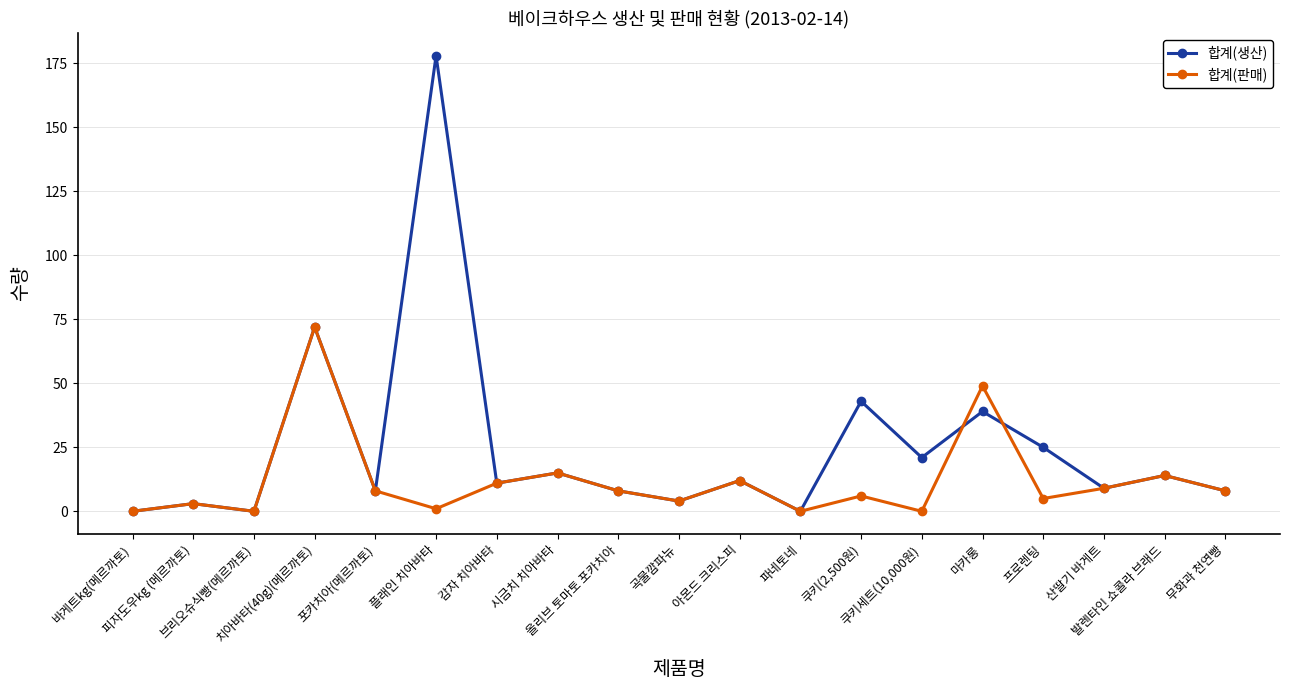

What is the label of the 6th point from the left?

플래인 치아바타